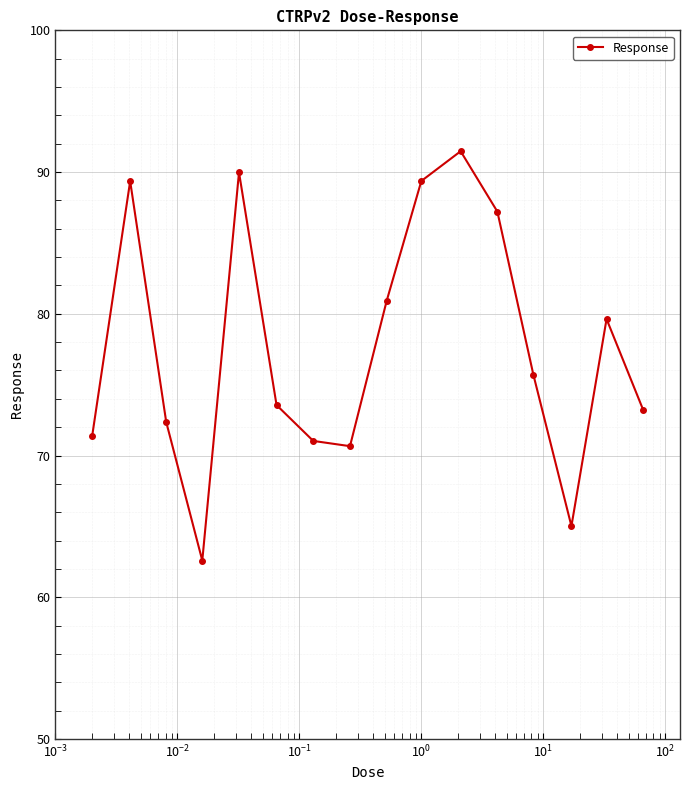

Is this an area chart (filled region under the line)?

No